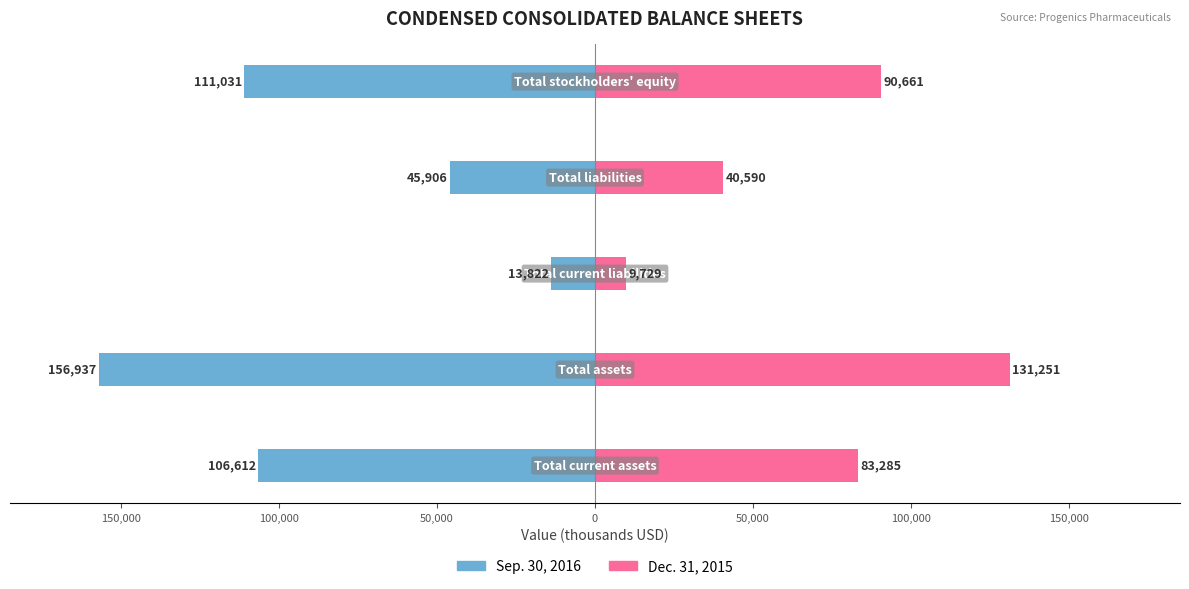

Which series has the largest range (max minus min)?

Sep. 30, 2016